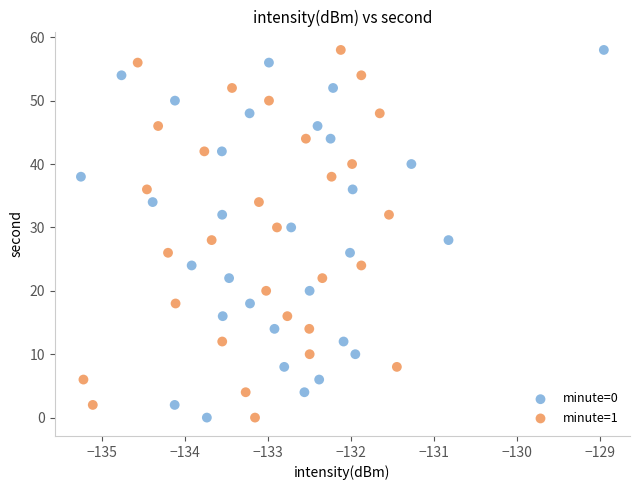

What are all the series names shown in the legend?

minute=0, minute=1